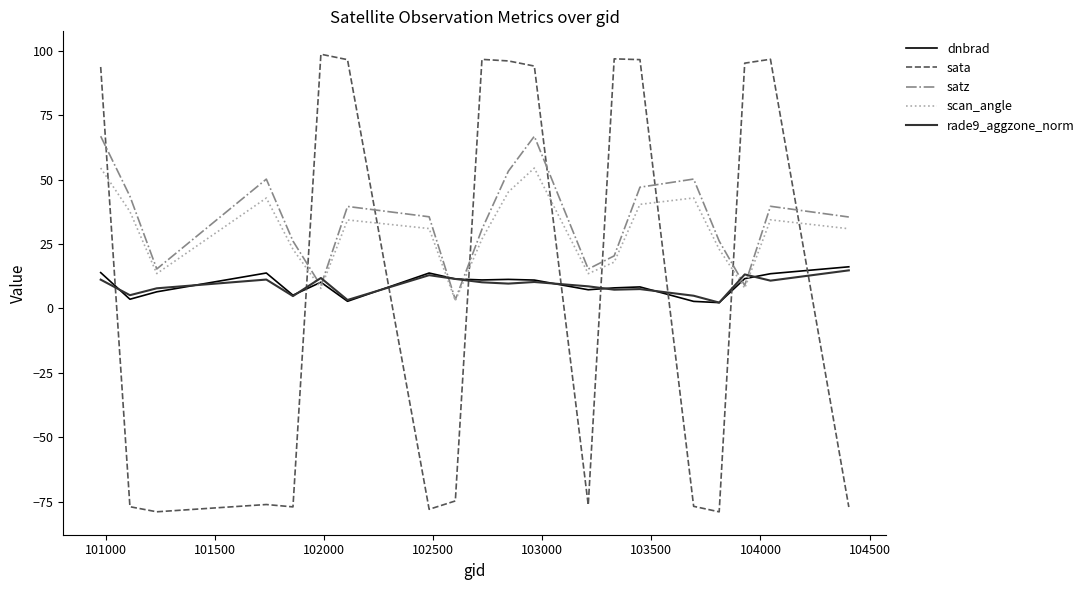

Which series has the widest spread of values?

sata